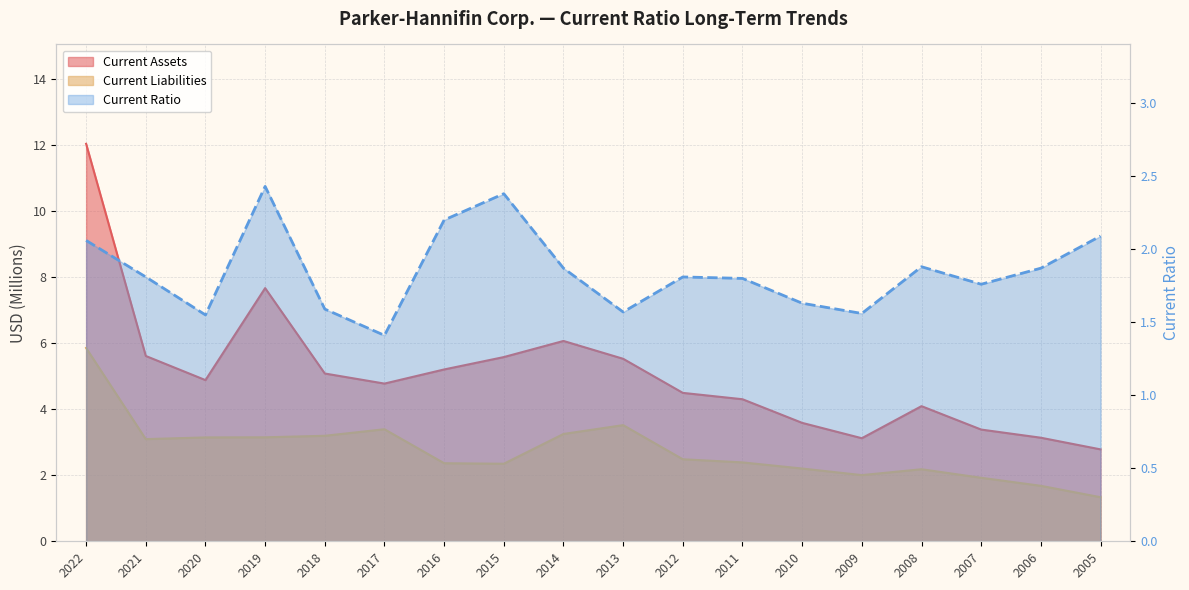

What is the sum of the Current Ratio values at 2011 and 2017?

3.2